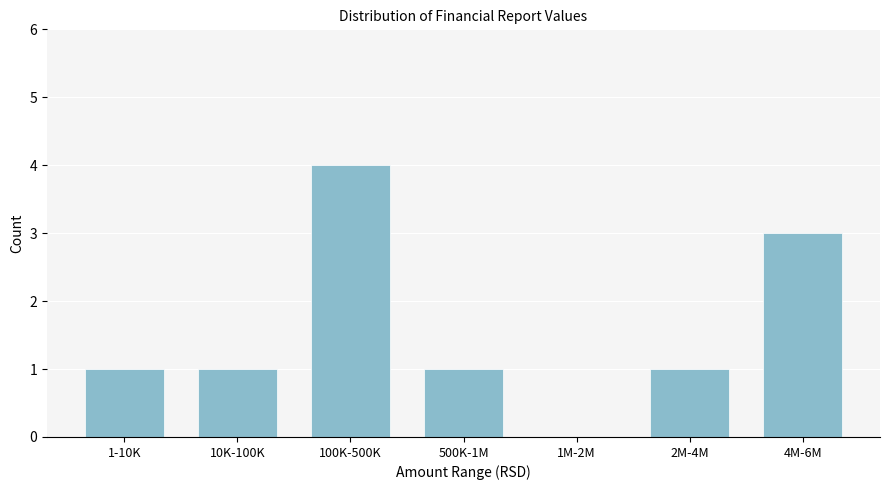

Reading left to right, extract all data points from this chart.

1-10K=1	10K-100K=1	100K-500K=4	500K-1M=1	1M-2M=0	2M-4M=1	4M-6M=3